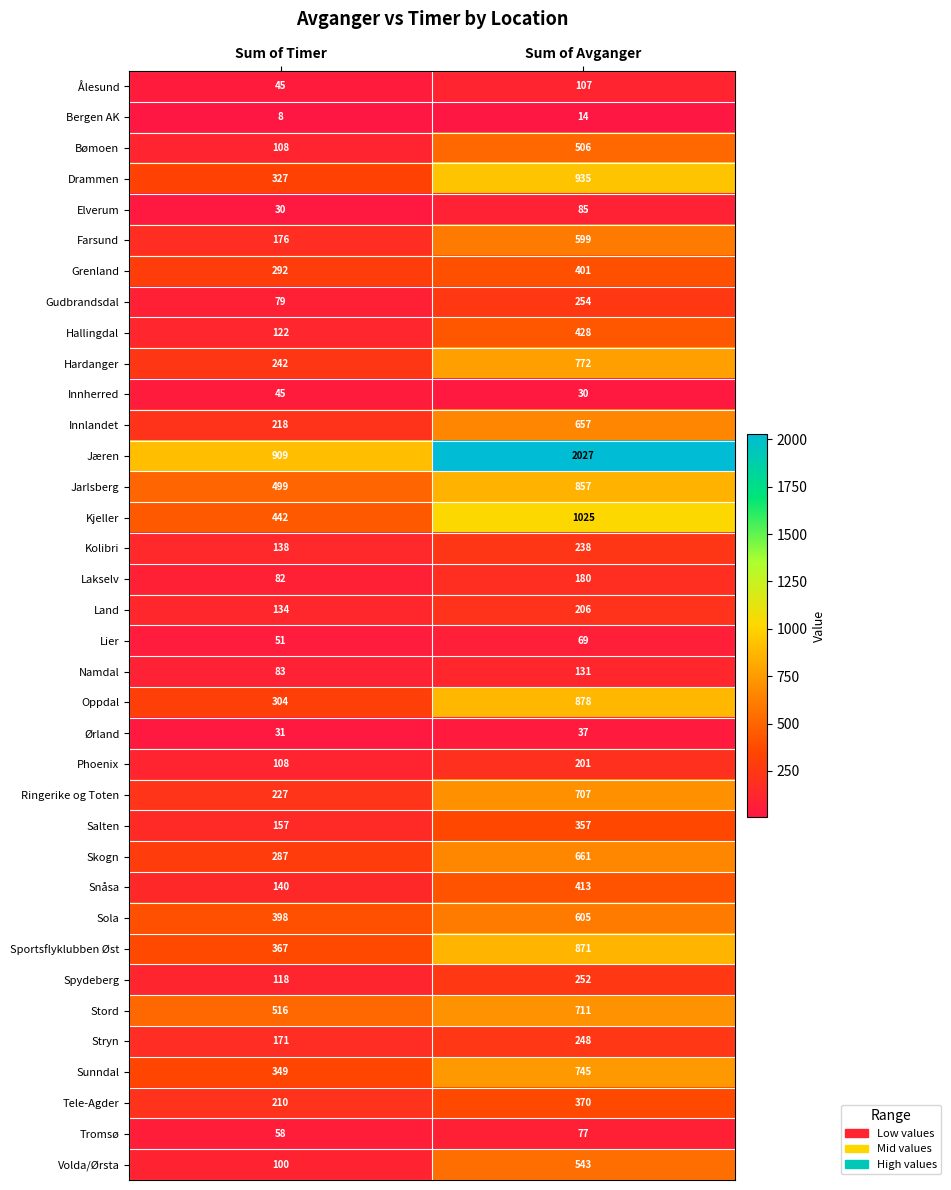

Is it true that Snåsa equals 140 at Sum of Timer?

True